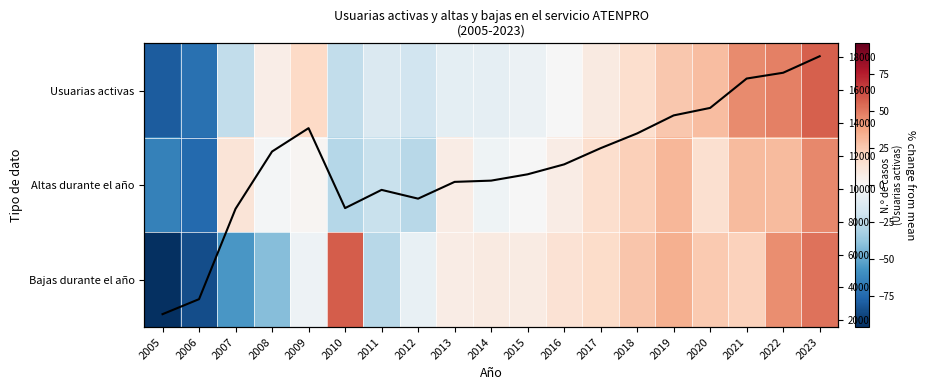

The value of Usuarias activas at 2013 is 18619.0. True or false?

False